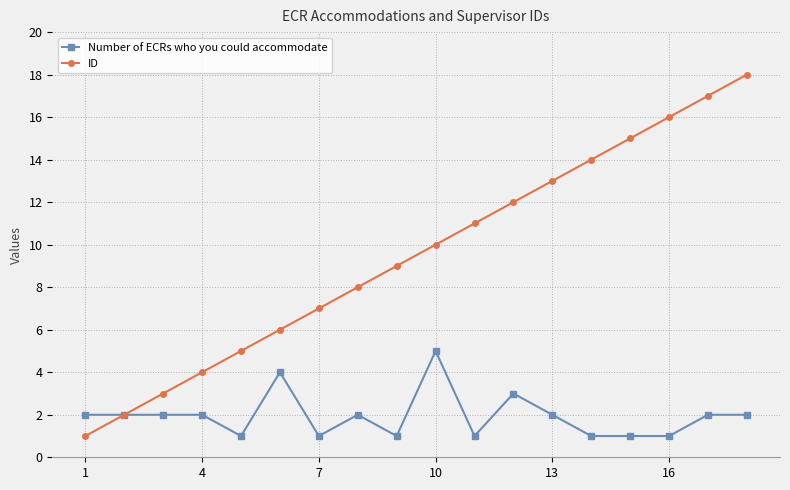

What are all the series names shown in the legend?

Number of ECRs who you could accommodate, ID